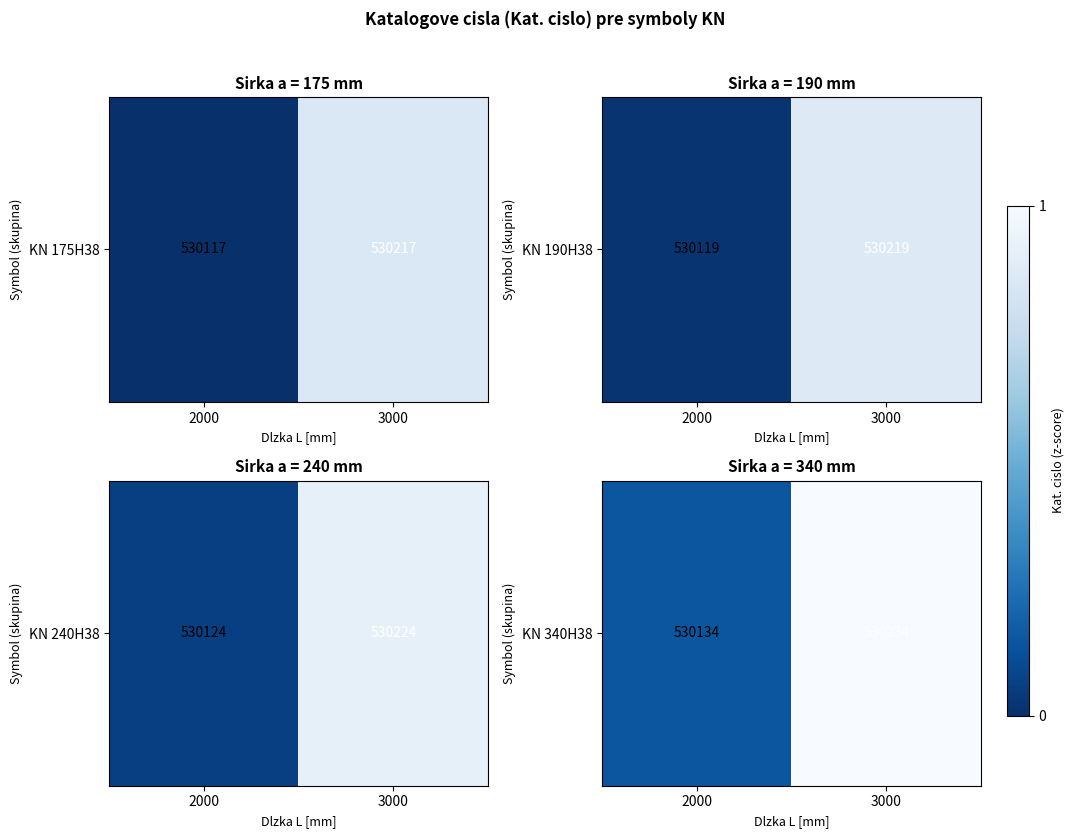

List the labels in order of value, largest first.

3000, 2000